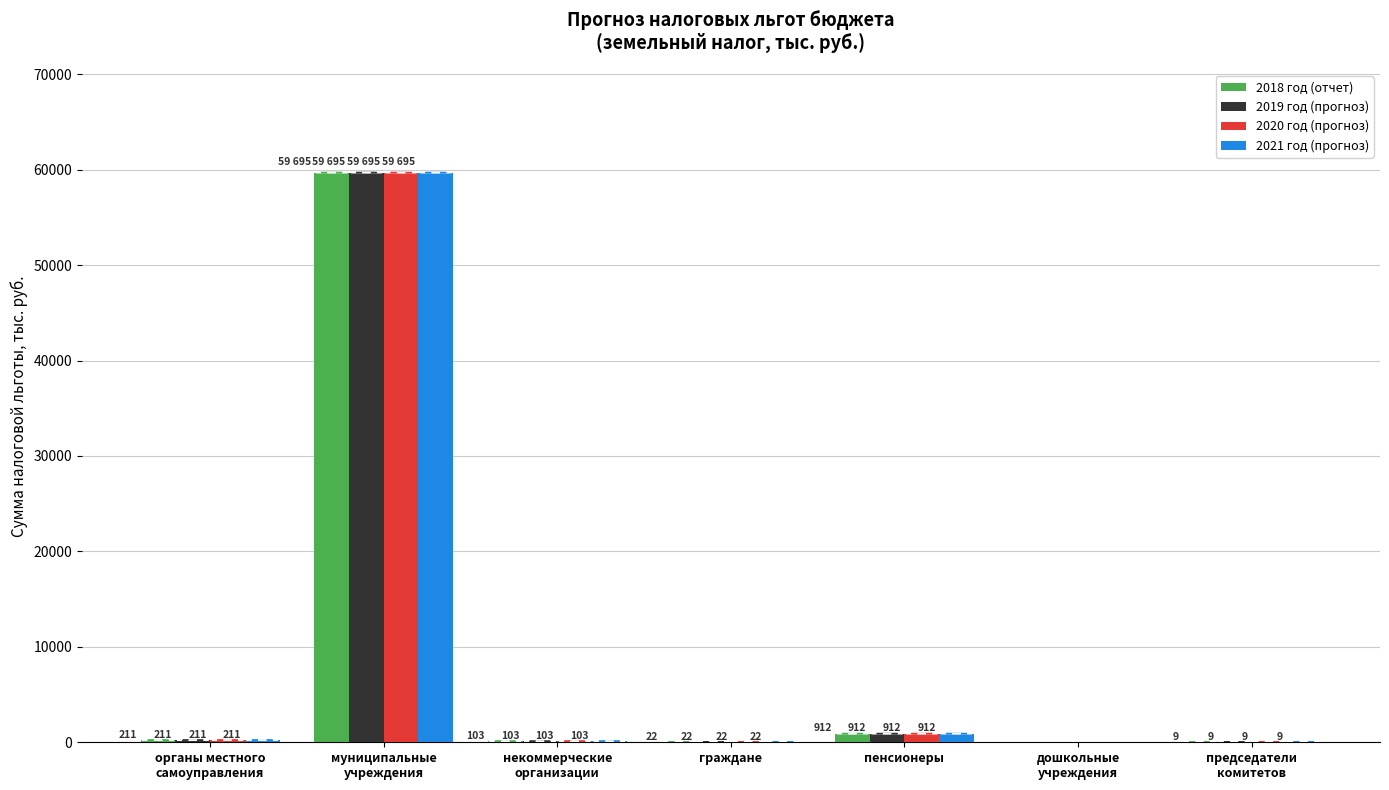

At which label is 2018 год (отчет) closest to 29847?

пенсионеры